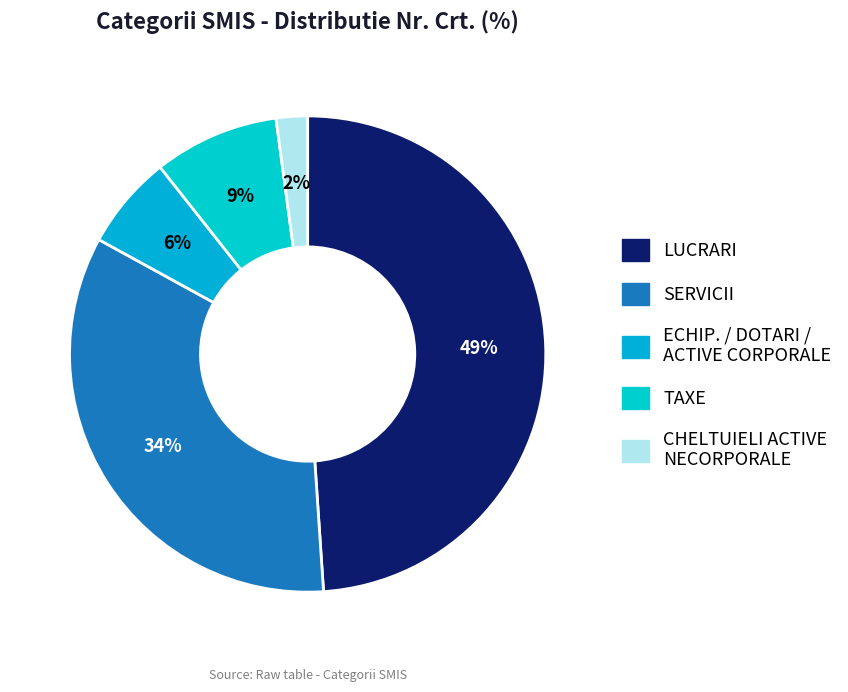

To the nearest percent, what is the difference between the largest and smallest slice percentages?

47%